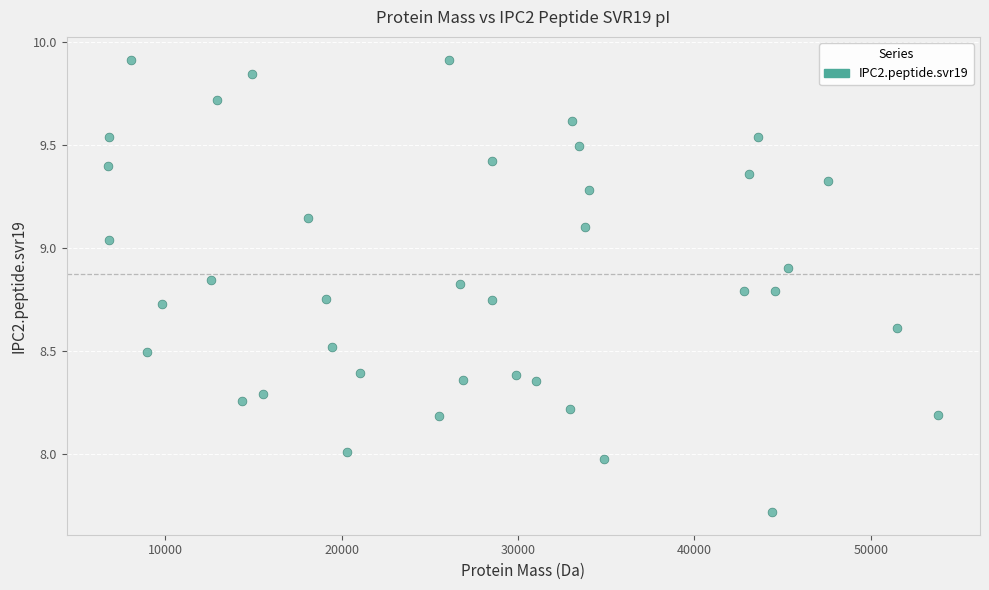

What is the range of X values (max minus min)?

47054.0